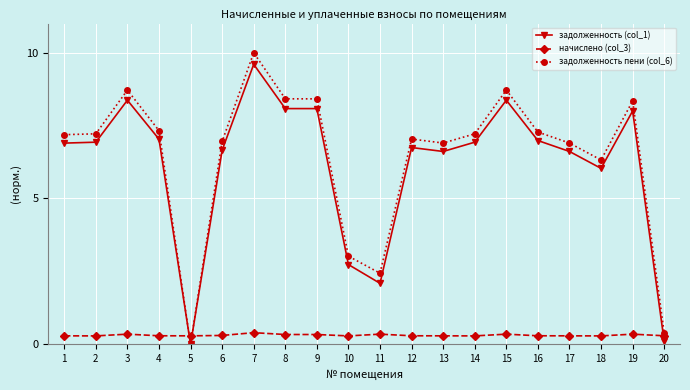

Where is the first local maximum for задолженность (col_1)?

3